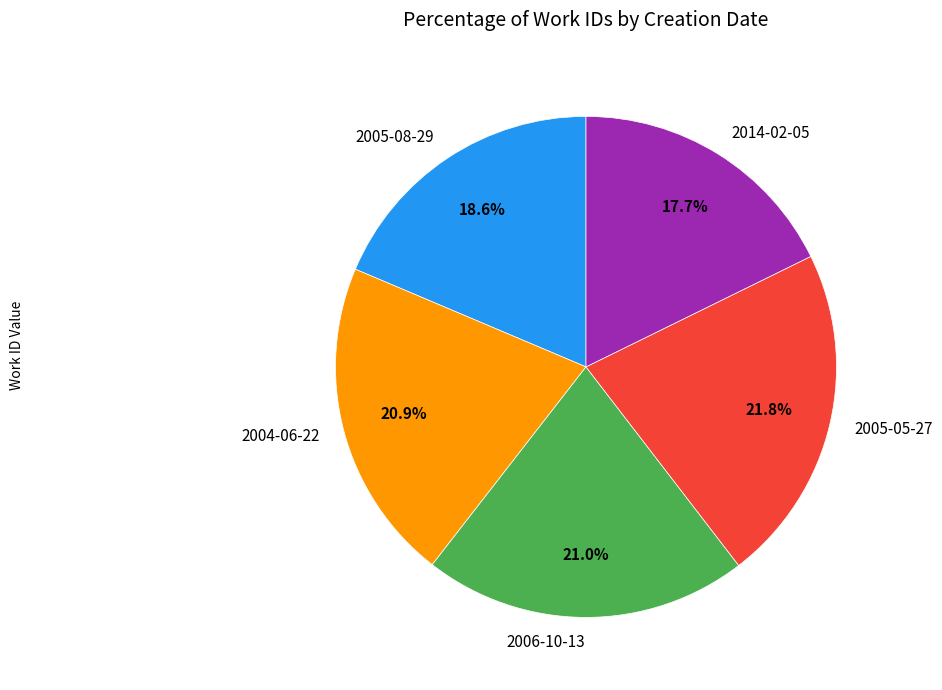

To the nearest percent, what is the average slice percentage?

20%